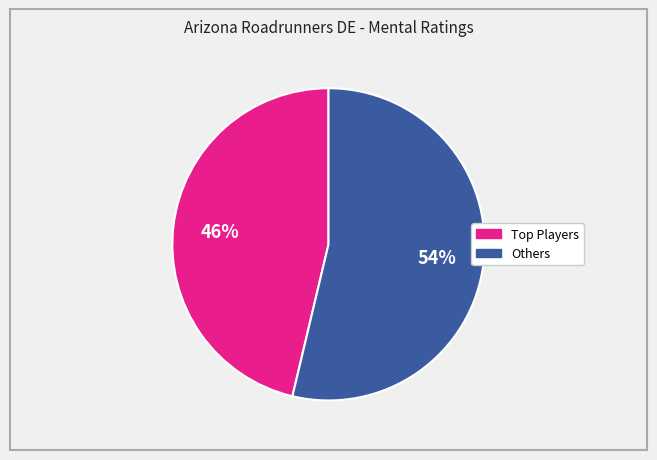

Is there any slice that represents more than half of the pie?

Yes